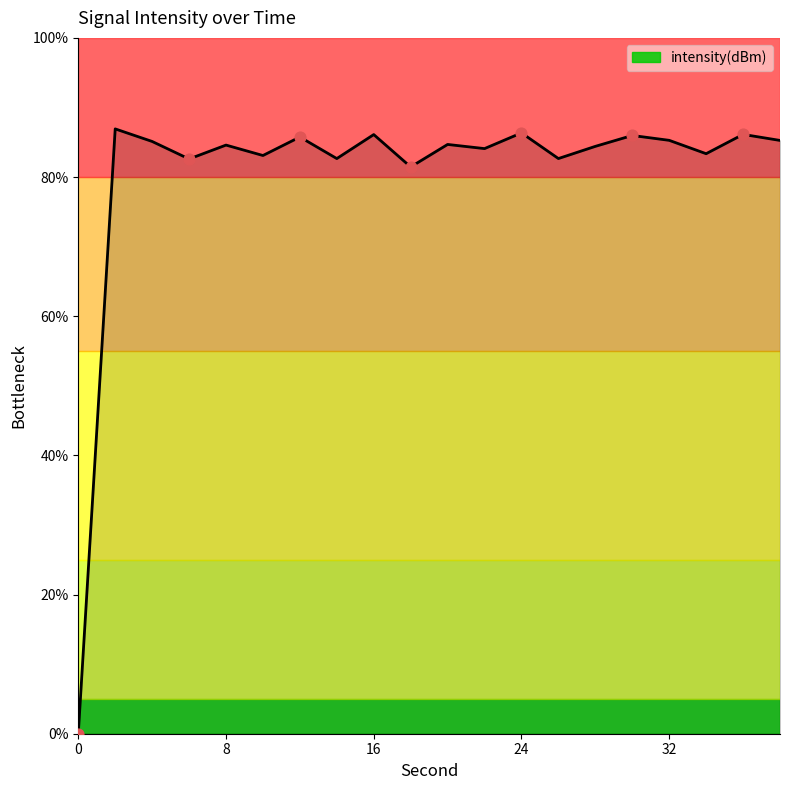

What is the difference between the maximum and minimum values?

86.9